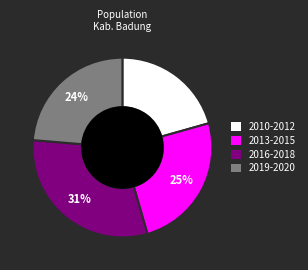

How many slices are in this pie chart?

4